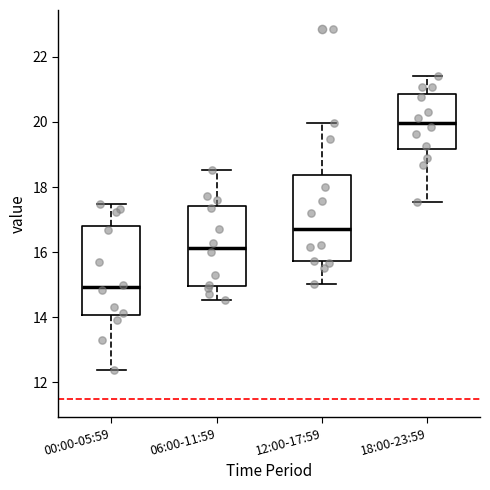

Which box has the highest median line?

18:00-23:59